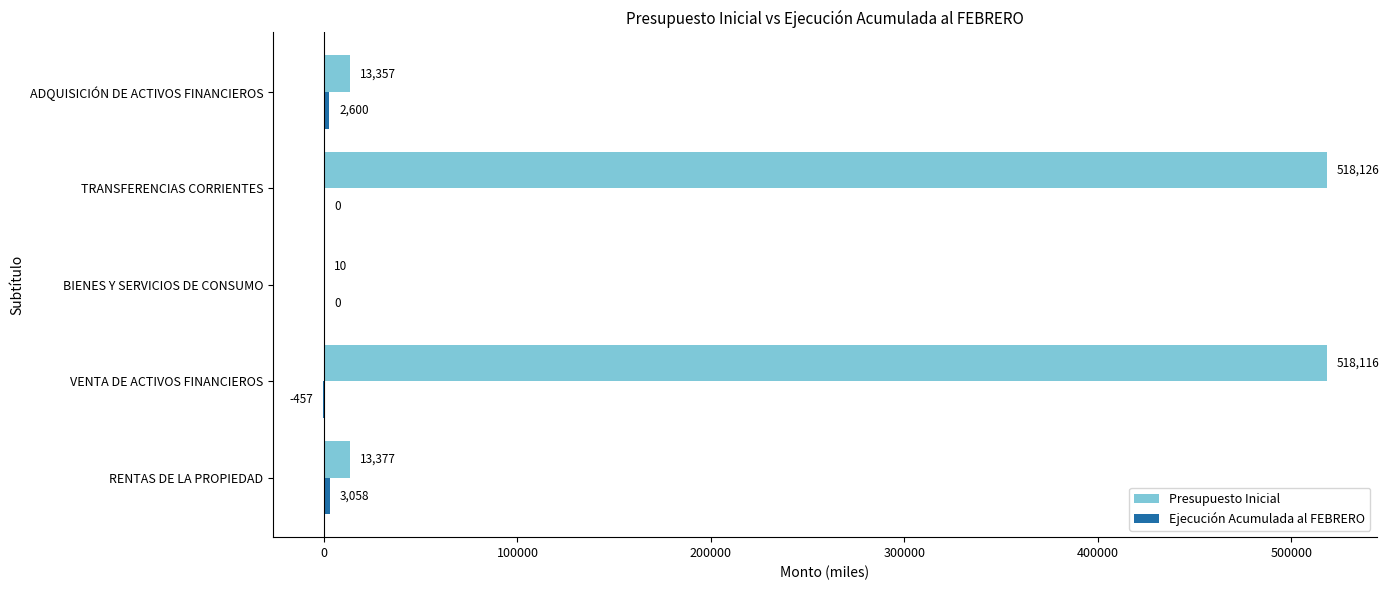

The Presupuesto Inicial series shows 176634 at TRANSFERENCIAS CORRIENTES. True or false?

False